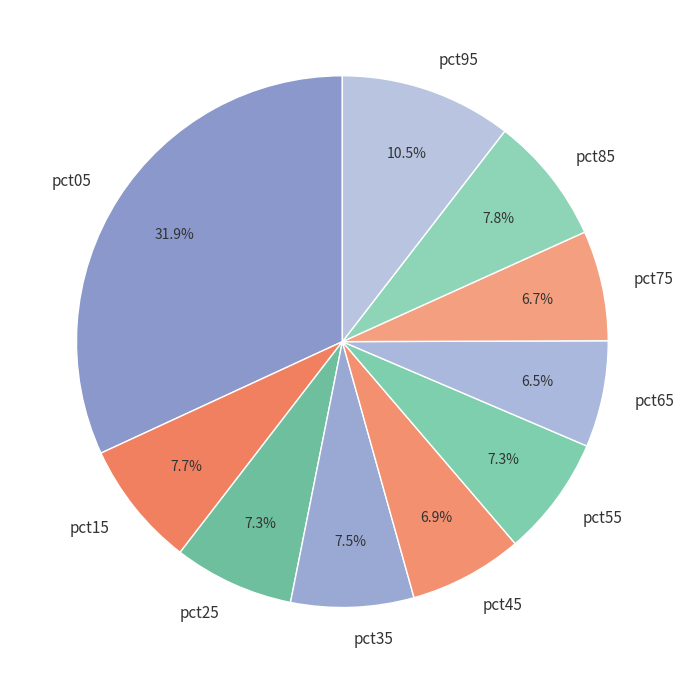

Count the number of slices in the pie.

10